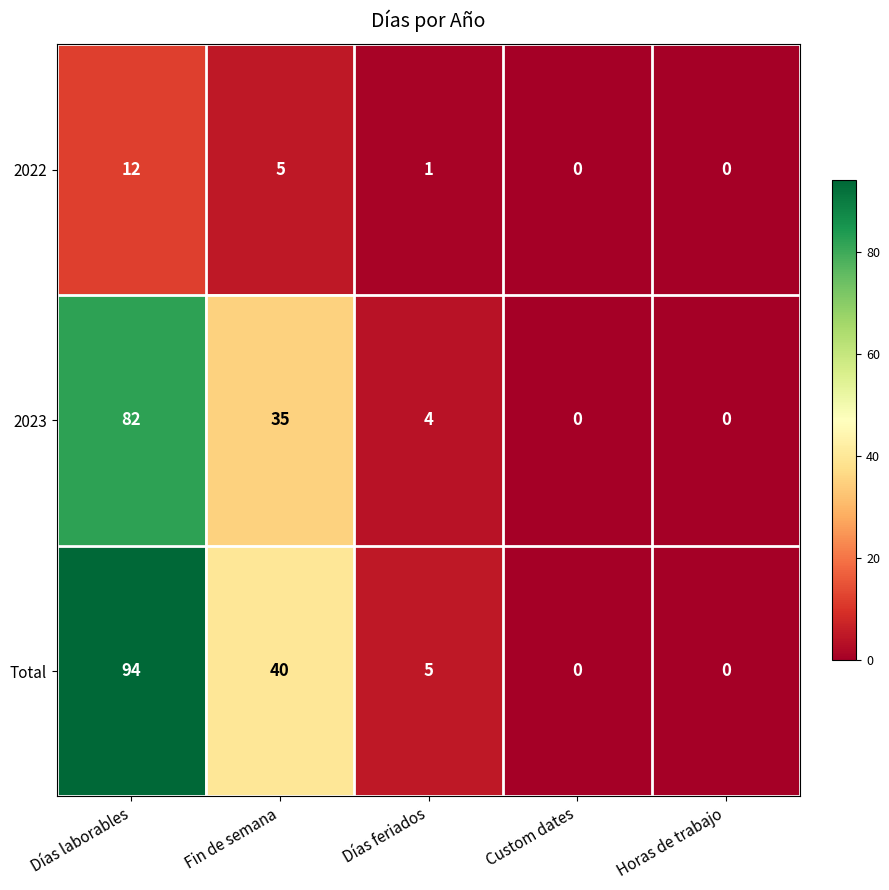

Reading left to right, what are all the values shown in this chart?

2022: Días laborables=12	Fin de semana=5	Días feriados=1	Custom dates=0	Horas de trabajo=0
2023: Días laborables=82	Fin de semana=35	Días feriados=4	Custom dates=0	Horas de trabajo=0
Total: Días laborables=94	Fin de semana=40	Días feriados=5	Custom dates=0	Horas de trabajo=0